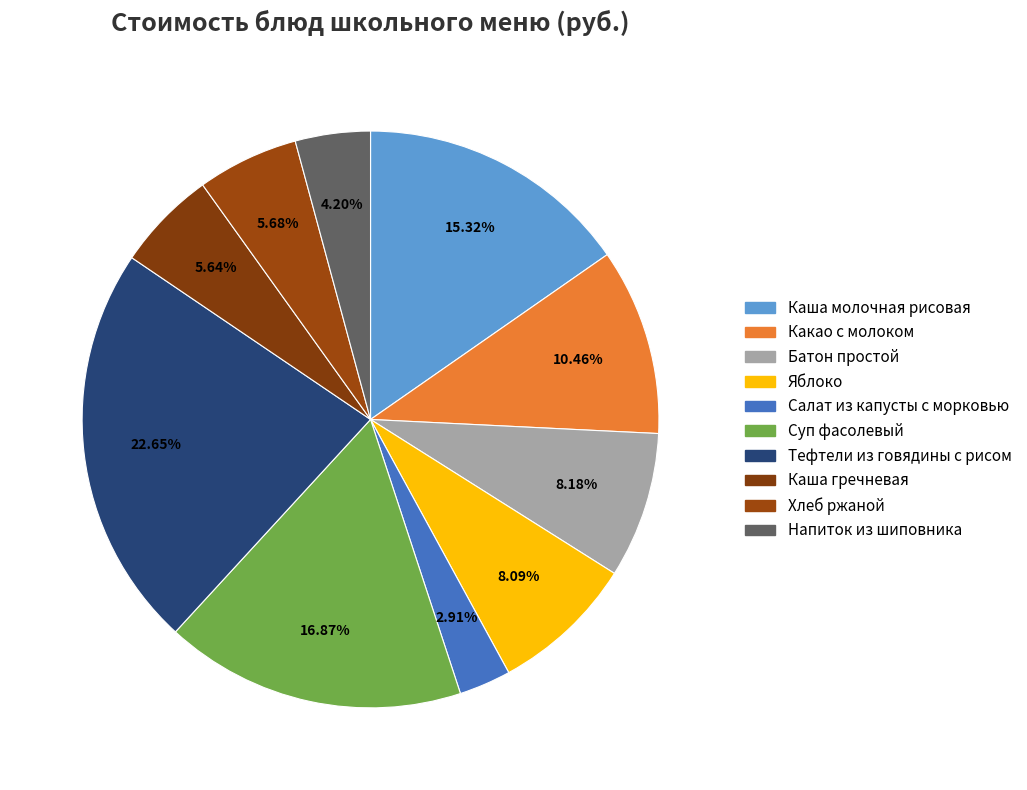

How many segments does this pie chart have?

10